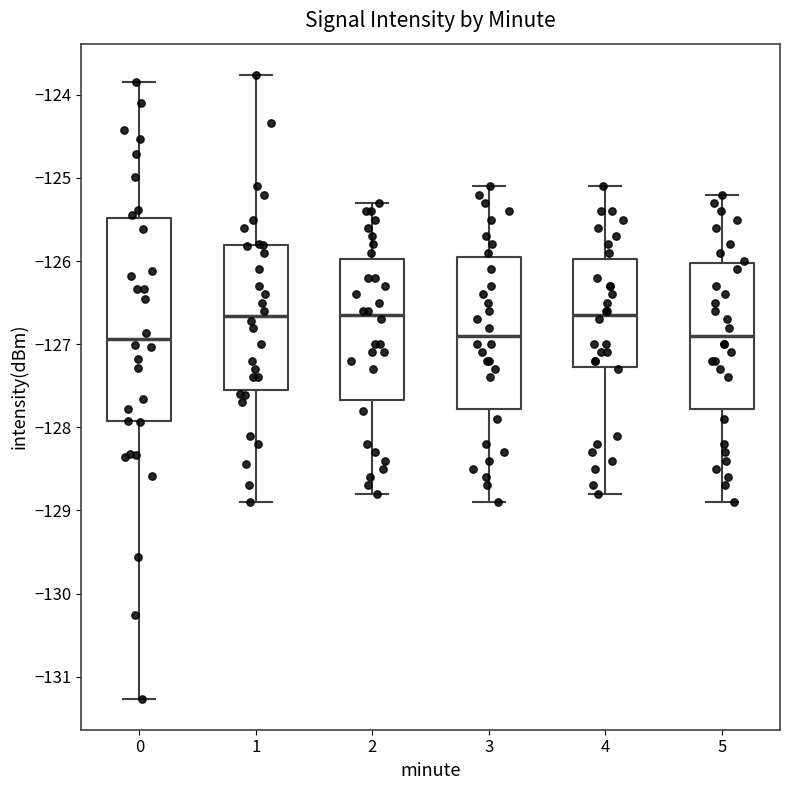

Where does the upper whisker of the box at x = 4 end on the y-axis? The values are not printed on the chart, so give them approximately, as read against the axis.

-125.1